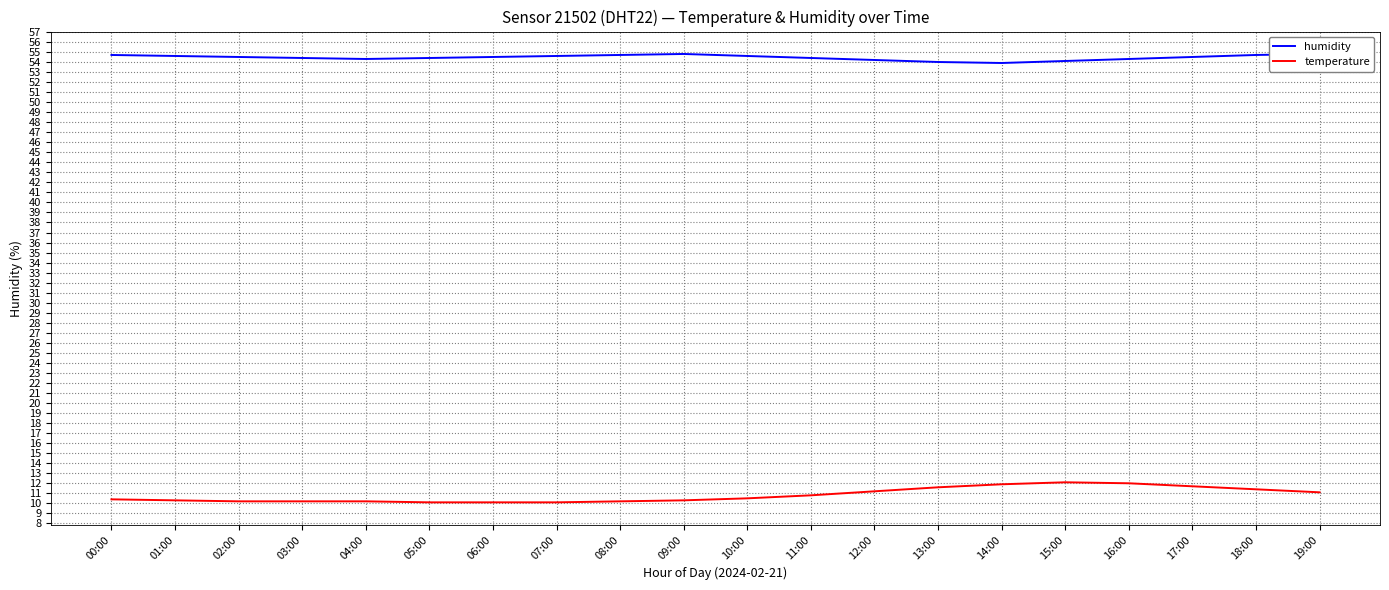

Reading left to right, extract all data points from this chart.

humidity: 54.7	54.6	54.5	54.4	54.3	54.4	54.5	54.6	54.7	54.8	54.6	54.4	54.2	54.0	53.9	54.1	54.3	54.5	54.7	54.8
temperature: 10.4	10.3	10.2	10.2	10.2	10.1	10.1	10.1	10.2	10.3	10.5	10.8	11.2	11.6	11.9	12.1	12.0	11.7	11.4	11.1